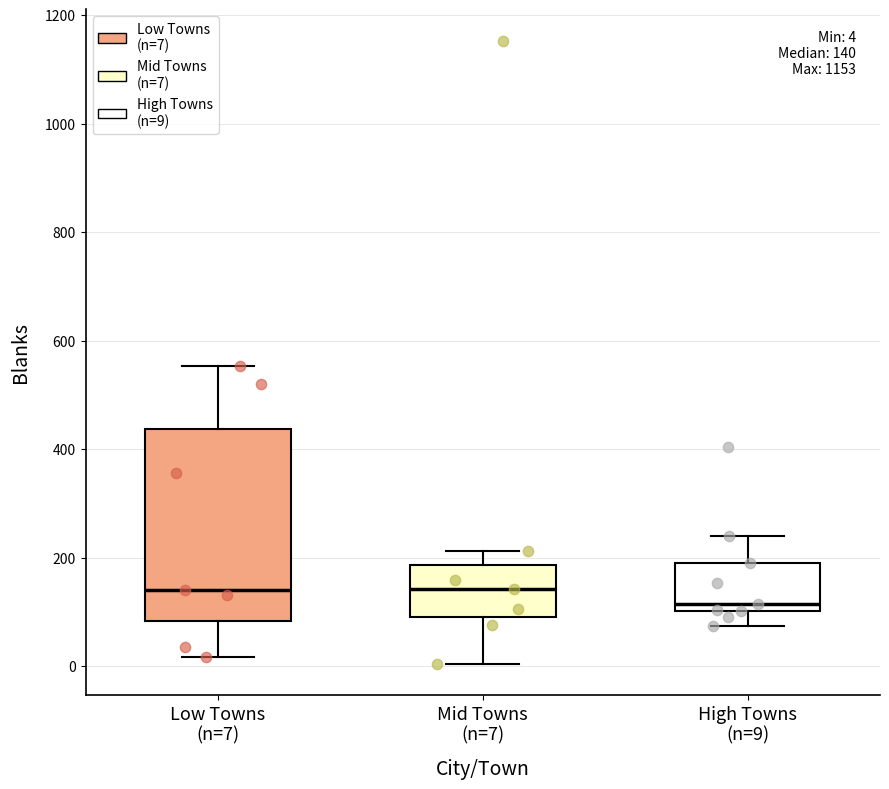

Which box is the tallest, from its lower edge to its upper edge?

Low Towns (n=7)